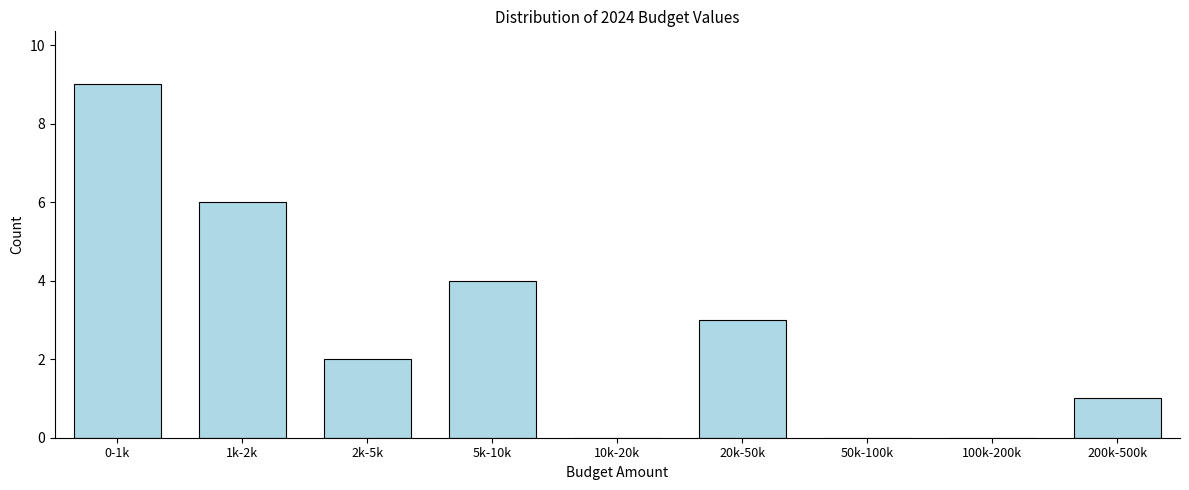

Reading left to right, transcribe all the data shown in this chart.

0-1k=9	1k-2k=6	2k-5k=2	5k-10k=4	10k-20k=0	20k-50k=3	50k-100k=0	100k-200k=0	200k-500k=1